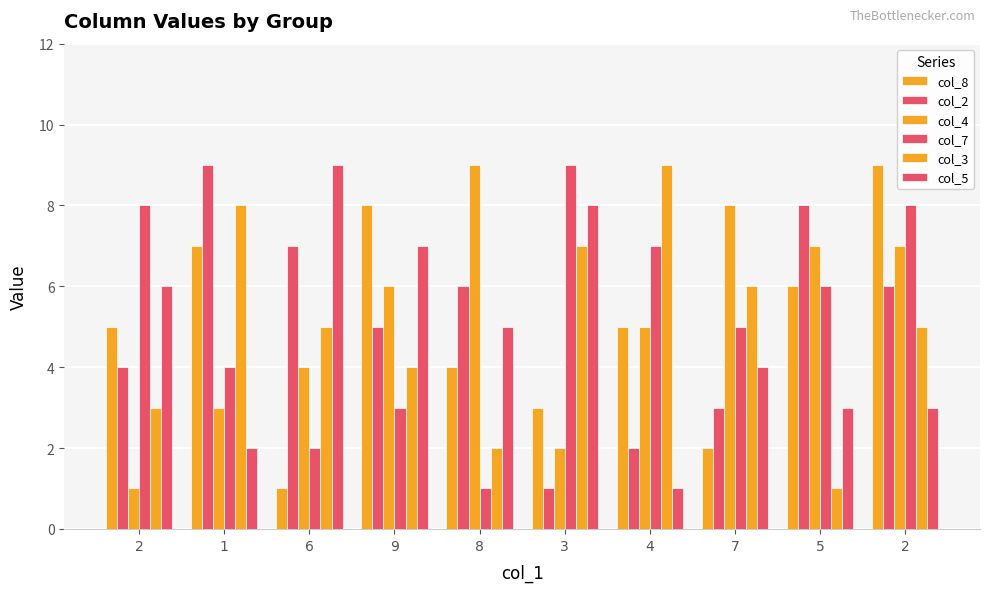

How many groups of bars are there?

10